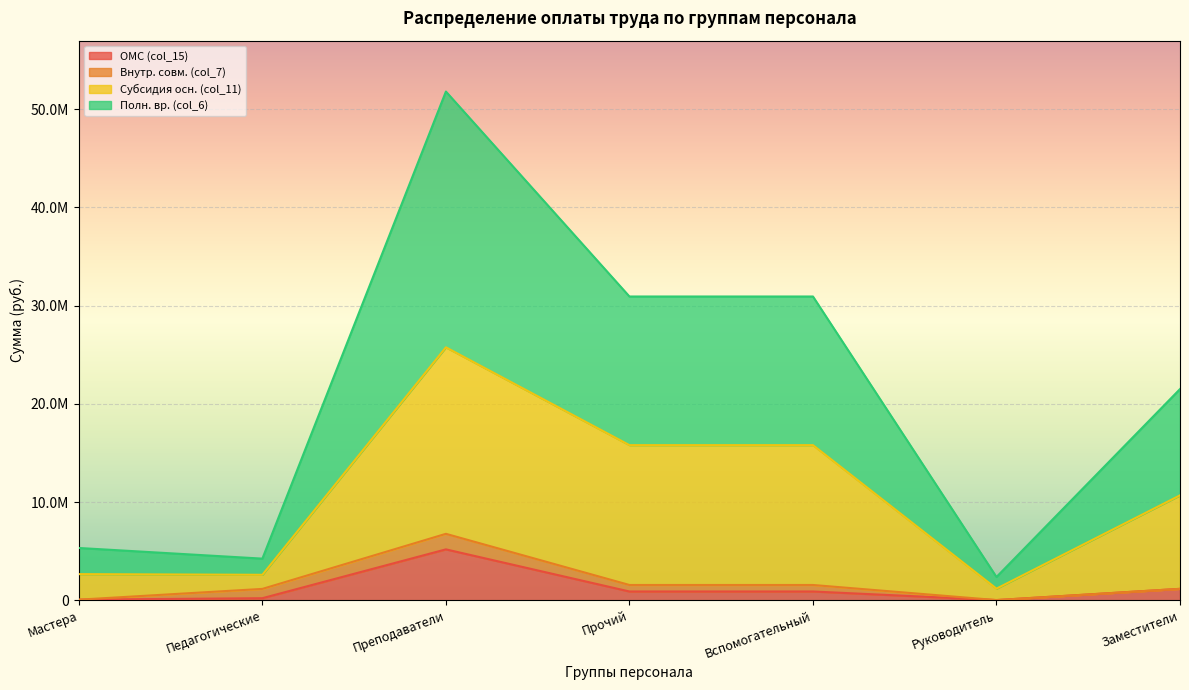

True or false: Субсидия осн. (col_11) has more than 1 points higher than both neighbors.

False